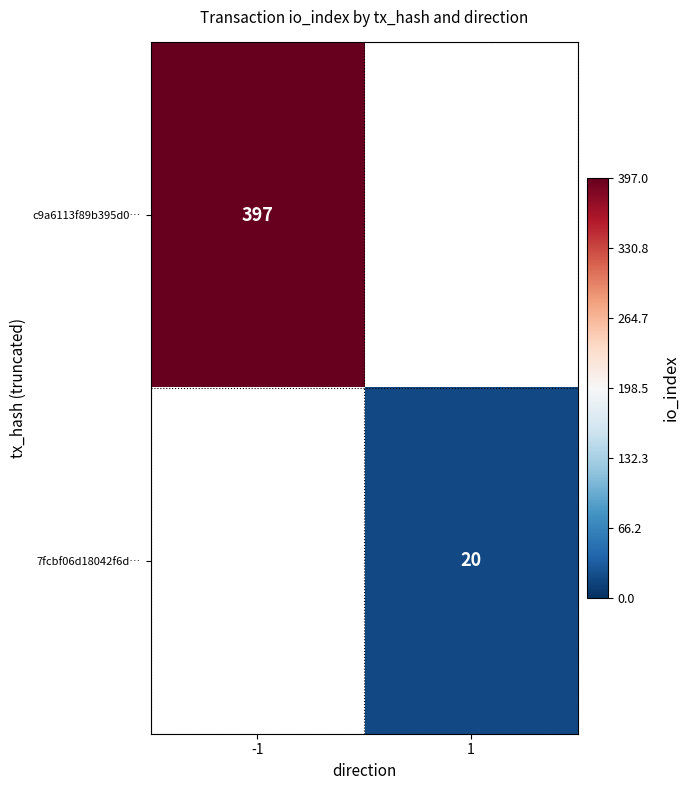

The 7fcbf06d18042f6d… series shows 20 at 1. True or false?

True